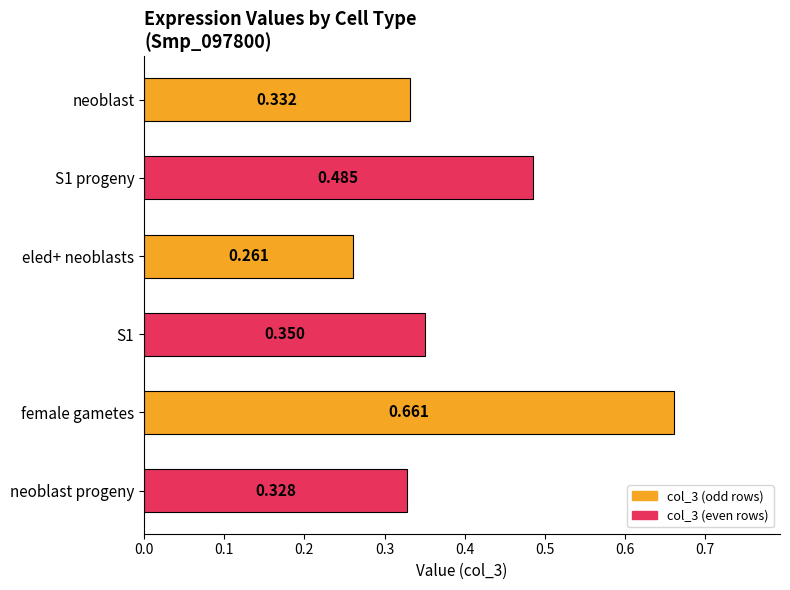

Between female gametes and neoblast, which is larger?

female gametes